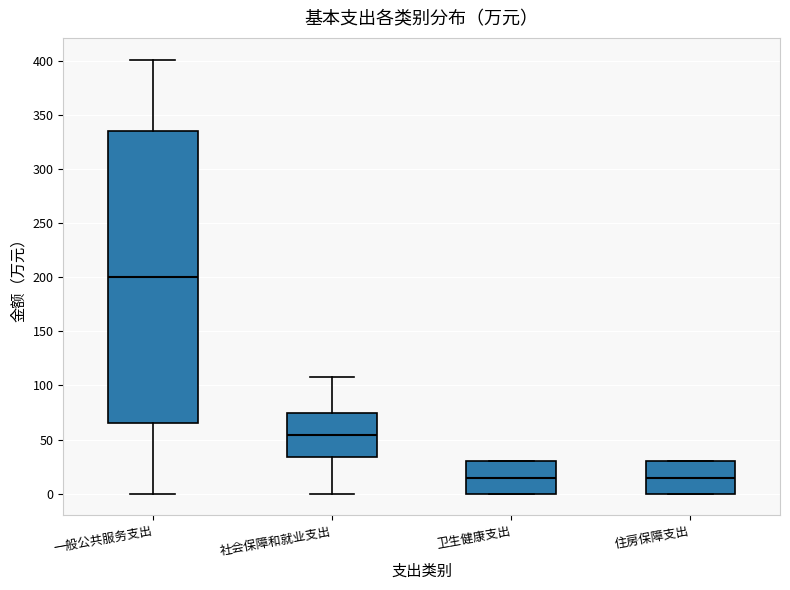

Reading left to right, read every box against the y-axis: the position of its median line, the range the box covers, and the ends of its whiskers. The values are not printed on the chart, so give them approximately, as read against the axis.

一般公共服务支出: median 200, box 65 to 335, whiskers 0 to 400
社会保障和就业支出: median 55, box 35 to 75, whiskers 0 to 110
卫生健康支出: median 15, box 0 to 30, whiskers 0 to 30
住房保障支出: median 15, box 0 to 30, whiskers 0 to 30